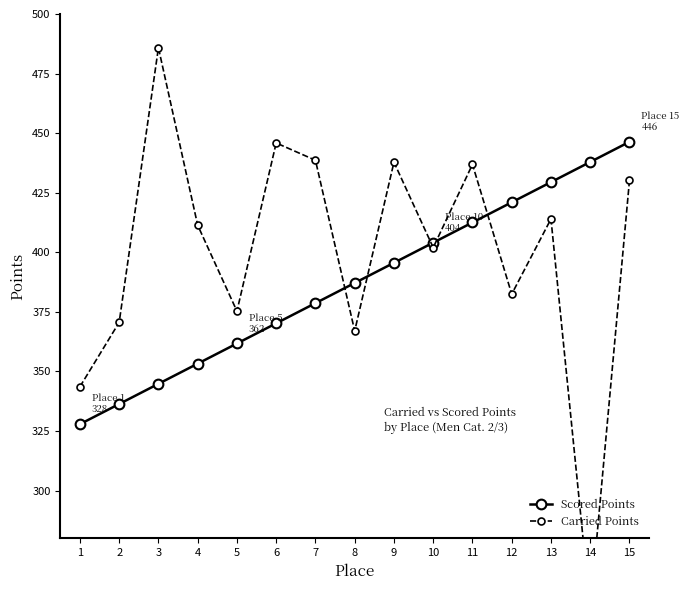

At 11, list the series in order from largest to smallest.

Carried Points, Scored Points